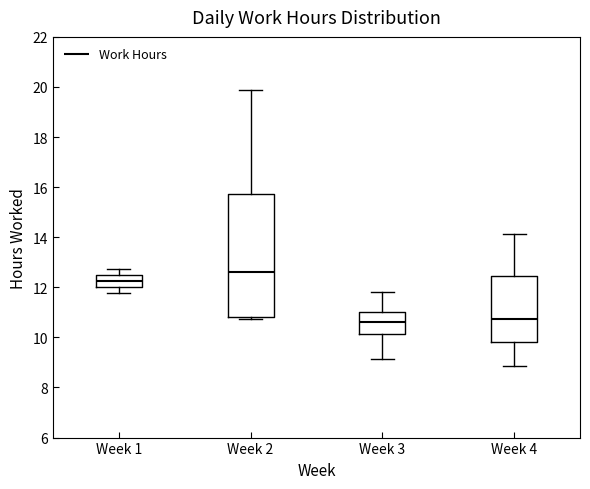

Comparing the boxes themselves (not the whiskers), which one is the tallest?

Week 2